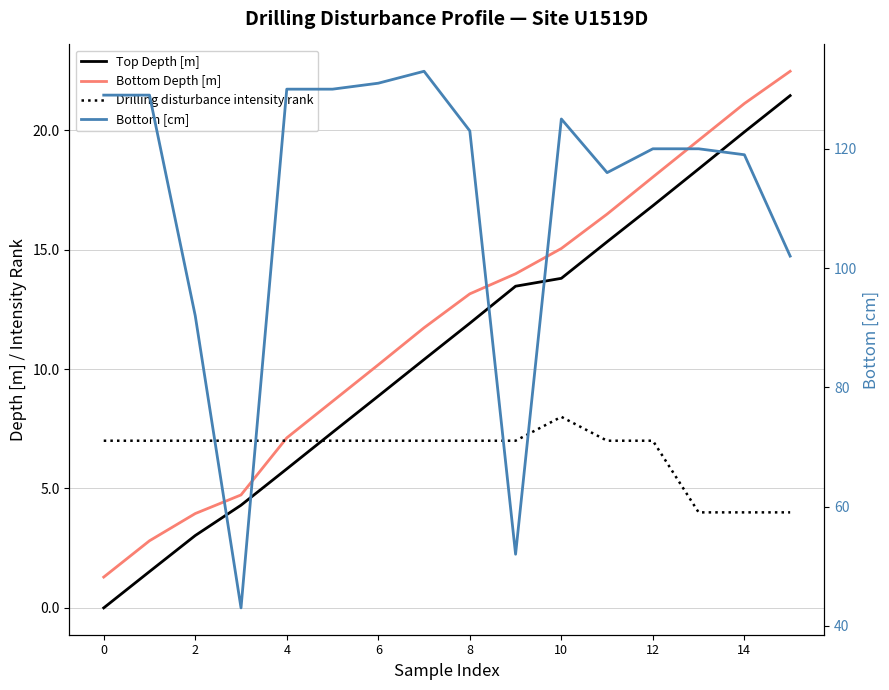

Which series has the largest total across all categories?

Bottom [cm]